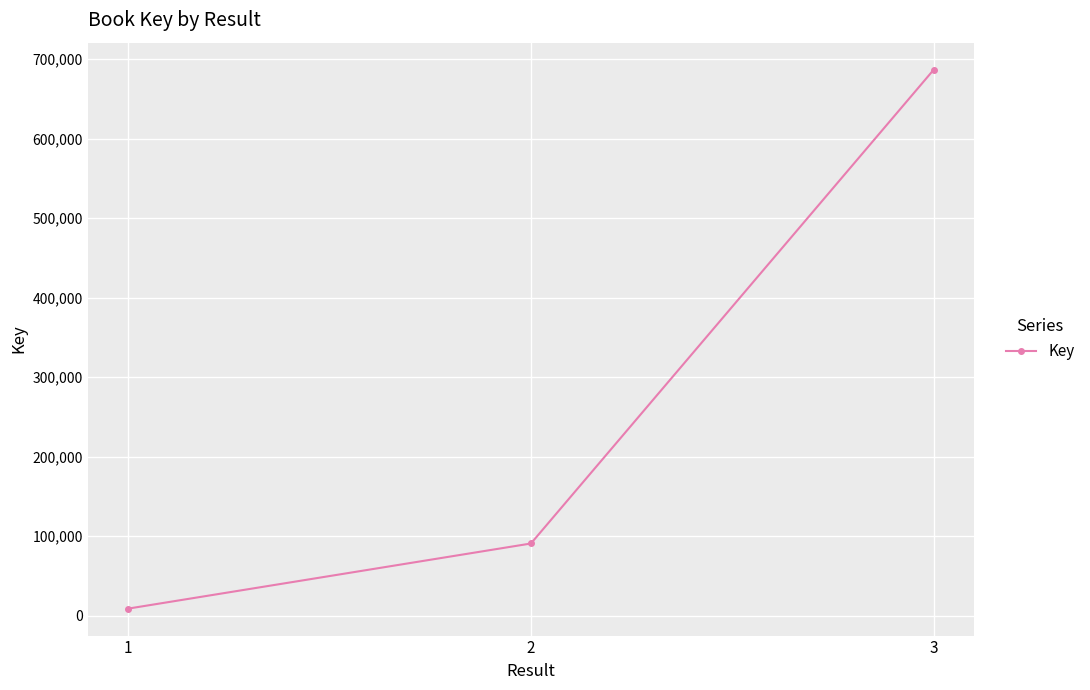

Reading left to right, list all the values displayed in this chart.

1=8732	2=90658	3=686716